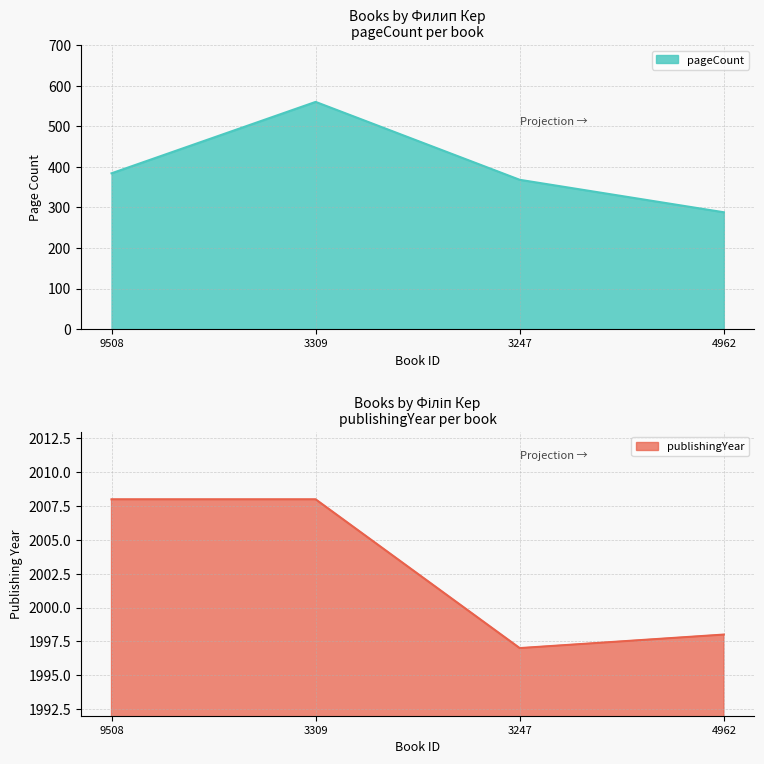

What are all the series names shown in the legend?

pageCount, publishingYear